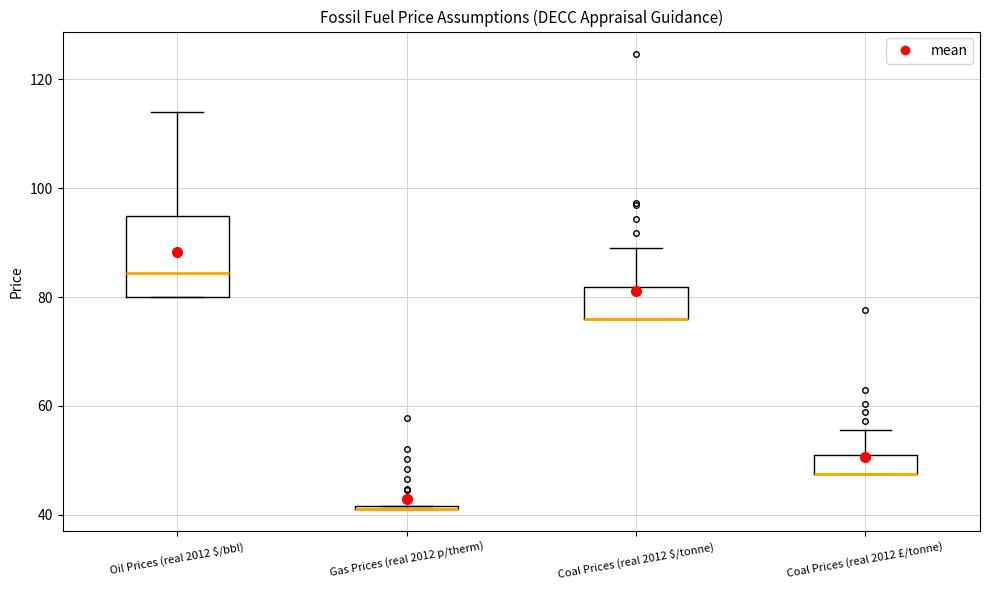

Comparing the boxes themselves (not the whiskers), which one is the tallest?

Oil Prices (real 2012 $/bbl)